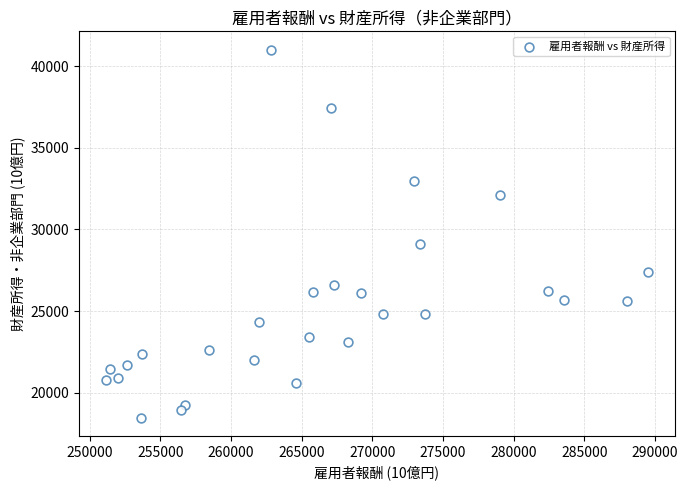

What Y value in the scatter plot is closest to 29739?

29126.9